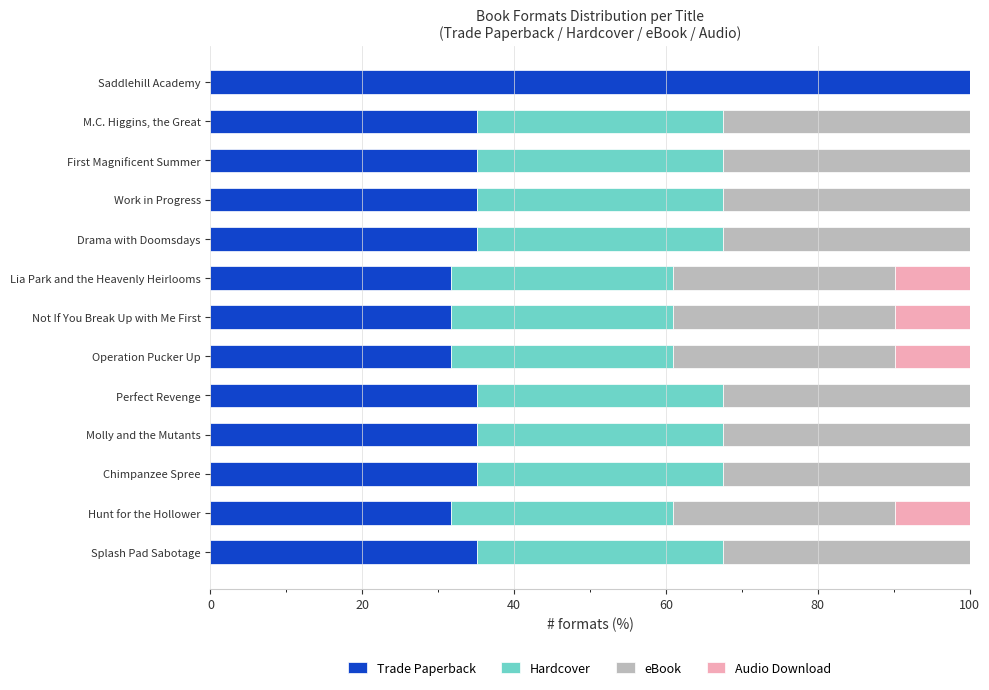

What is the sum of the Trade Paperback values at M.C. Higgins, the Great and Perfect Revenge?

70.3